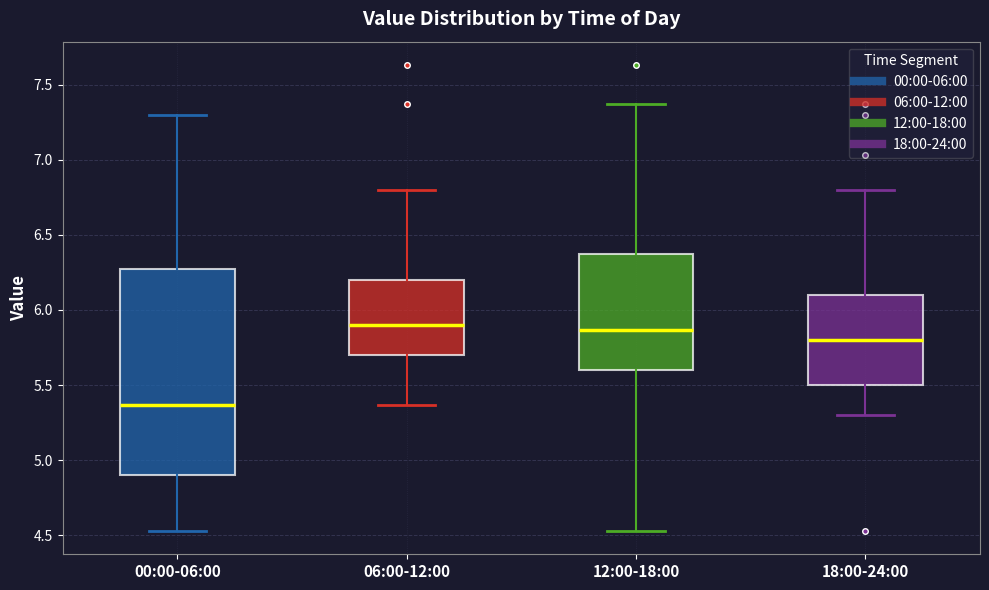

Reading left to right, read every box against the y-axis: the position of its median line, the range the box covers, and the ends of its whiskers. The values are not printed on the chart, so give them approximately, as read against the axis.

00:00-06:00: median 5.35, box 4.90 to 6.25, whiskers 4.55 to 7.30
06:00-12:00: median 5.90, box 5.70 to 6.20, whiskers 5.35 to 6.80
12:00-18:00: median 5.85, box 5.60 to 6.35, whiskers 4.55 to 7.35
18:00-24:00: median 5.80, box 5.50 to 6.10, whiskers 5.30 to 6.80